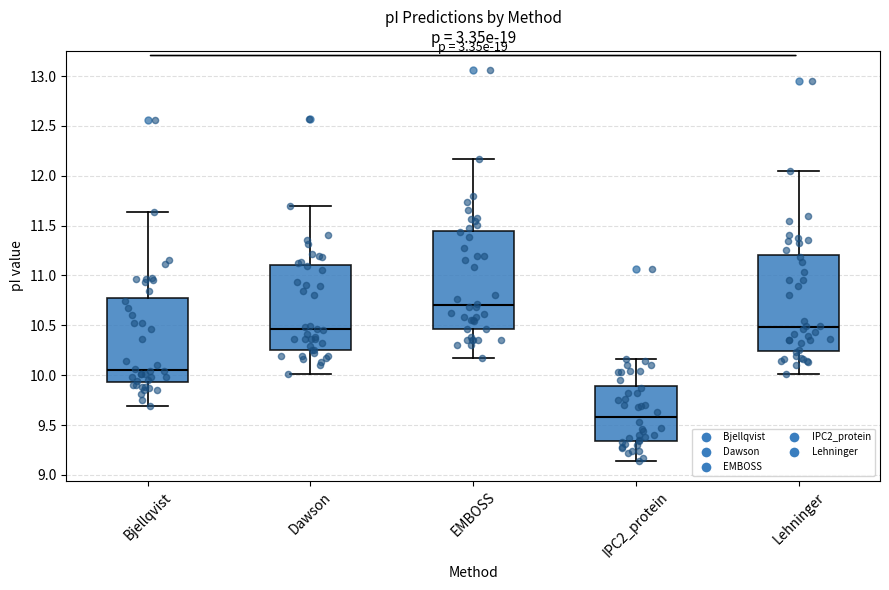

Reading left to right, transcribe this box plot: for each box, give where its median line is, the range the box spans, and where its two whiskers end, as read against the y-axis. The values are not printed on the chart, so give them approximately, as read against the axis.

Bjellqvist: median 10.05, box 9.95 to 10.75, whiskers 9.70 to 11.65
Dawson: median 10.45, box 10.25 to 11.10, whiskers 10.00 to 11.70
EMBOSS: median 10.70, box 10.45 to 11.45, whiskers 10.20 to 12.15
IPC2_protein: median 9.60, box 9.35 to 9.90, whiskers 9.15 to 10.15
Lehninger: median 10.50, box 10.25 to 11.20, whiskers 10.00 to 12.05